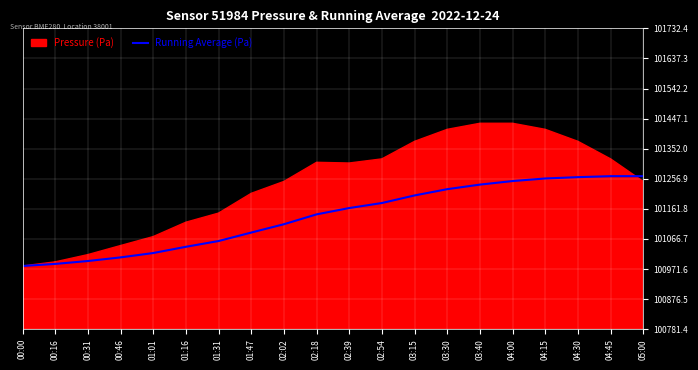

What is the maximum value for Running Average (Pa)?

101265.3